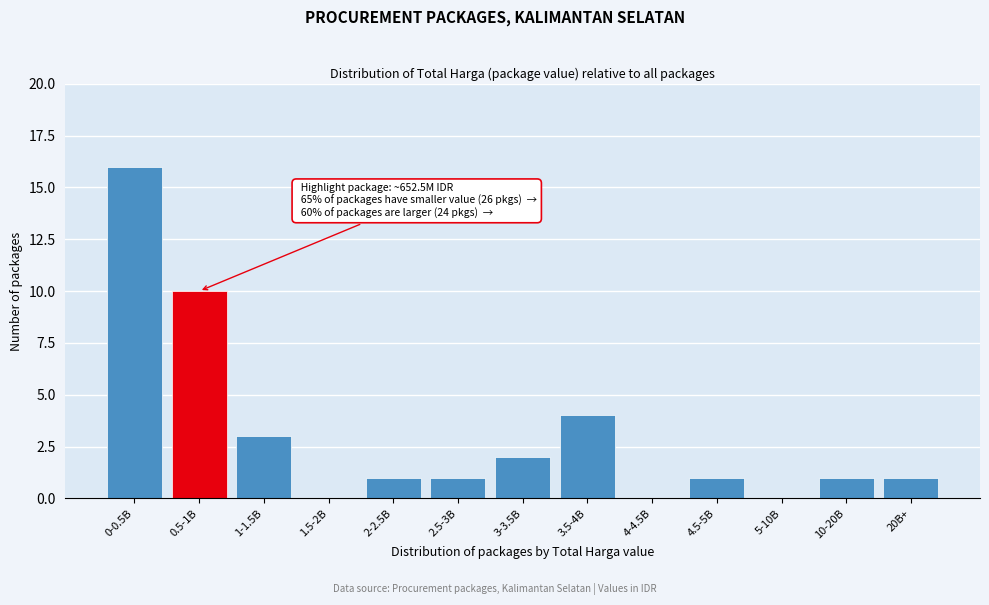

Reading left to right, list all the values displayed in this chart.

0-0.5B=16	0.5-1B=10	1-1.5B=3	1.5-2B=0	2-2.5B=1	2.5-3B=1	3-3.5B=2	3.5-4B=4	4-4.5B=0	4.5-5B=1	5-10B=0	10-20B=1	20B+=1